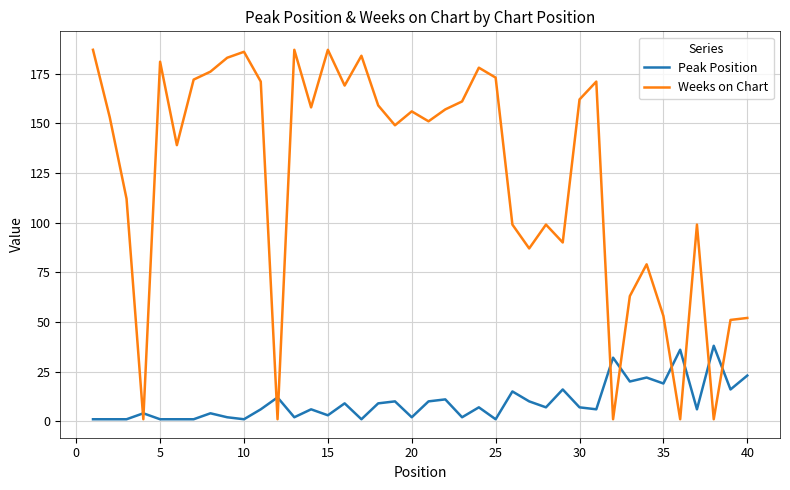

Is this an area chart (filled region under the line)?

No